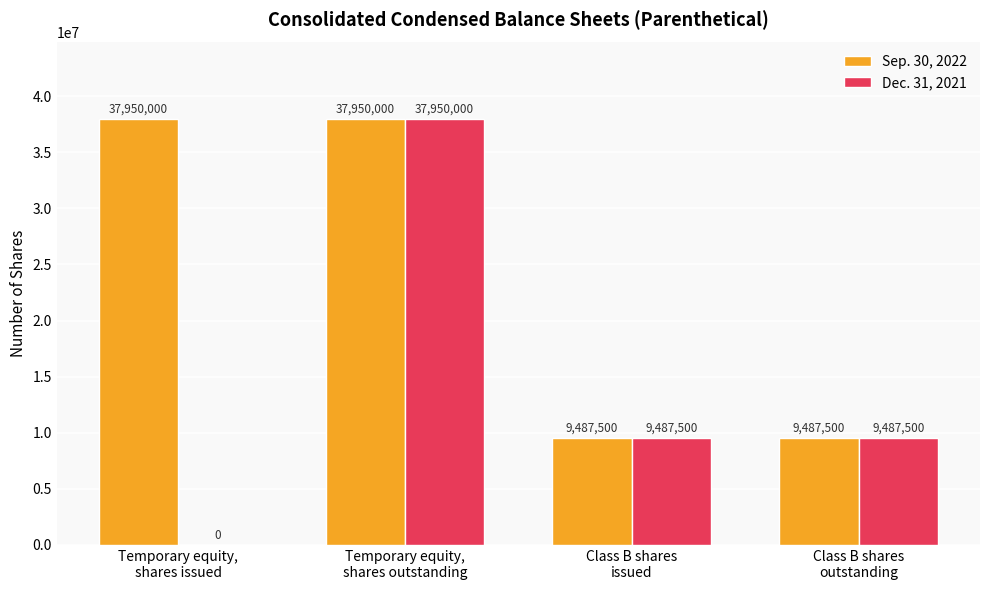

Reading left to right, transcribe all the data shown in this chart.

Sep. 30, 2022: 37950000	37950000	9487500	9487500
Dec. 31, 2021: 0	37950000	9487500	9487500